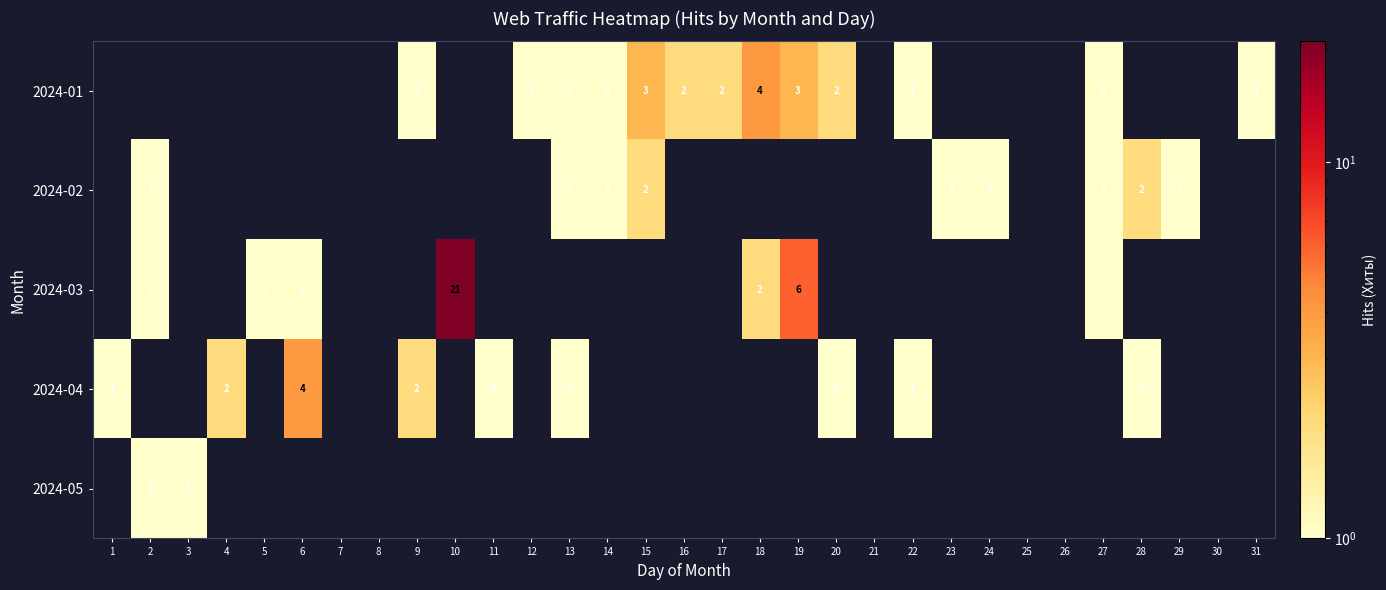

List the series in order of their peak value, lowest first.

2024-05, 2024-02, 2024-01, 2024-04, 2024-03